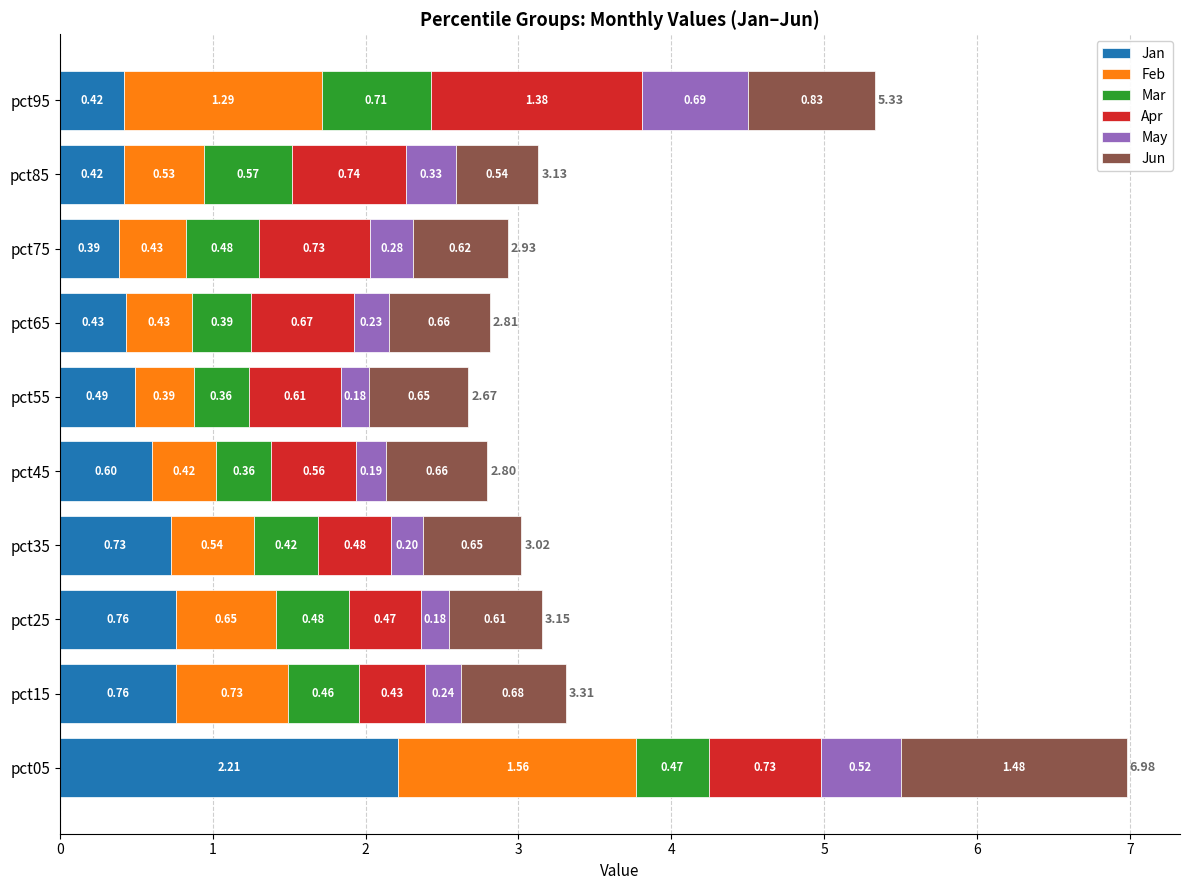

At which category is the sum across all series the highest?

pct05